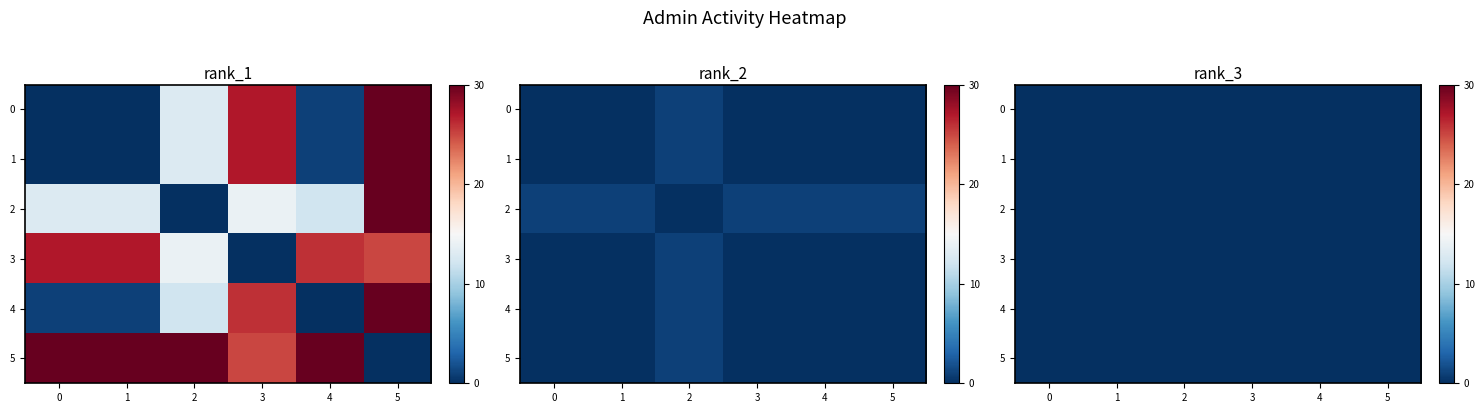

How many likes values are between 0 and 1?

6